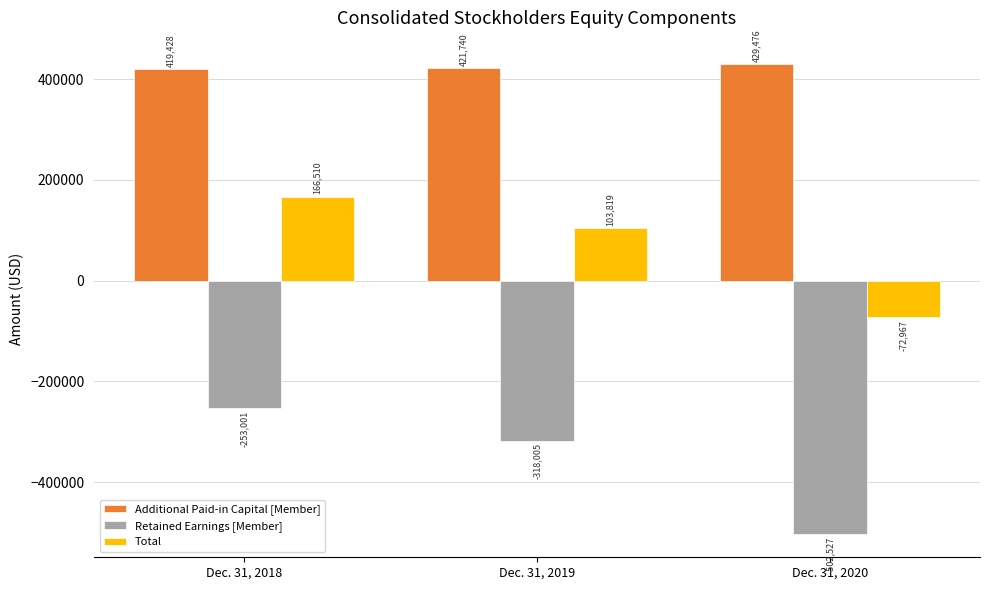

Between Dec. 31, 2018 and Dec. 31, 2020, which series saw the biggest shift?

Retained Earnings [Member]